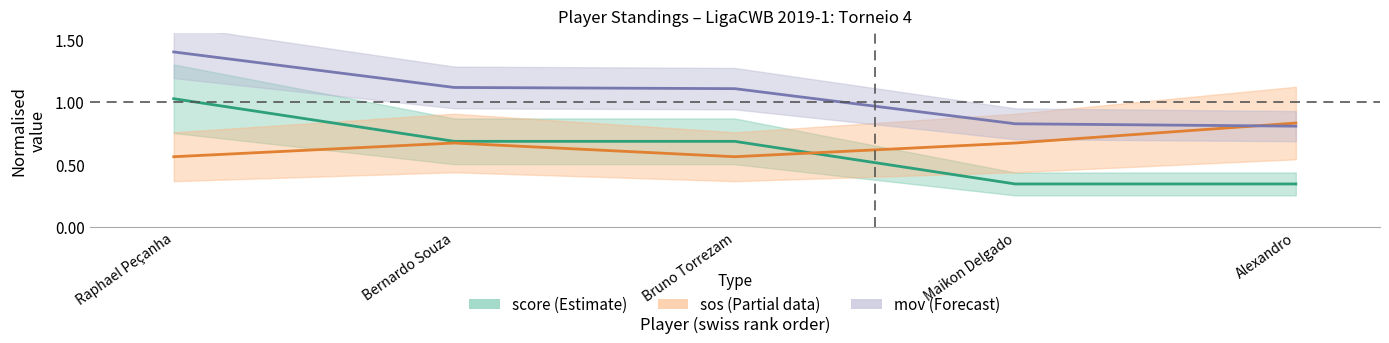

What is the difference between the maximum and second lowest values in the sos series?

0.3